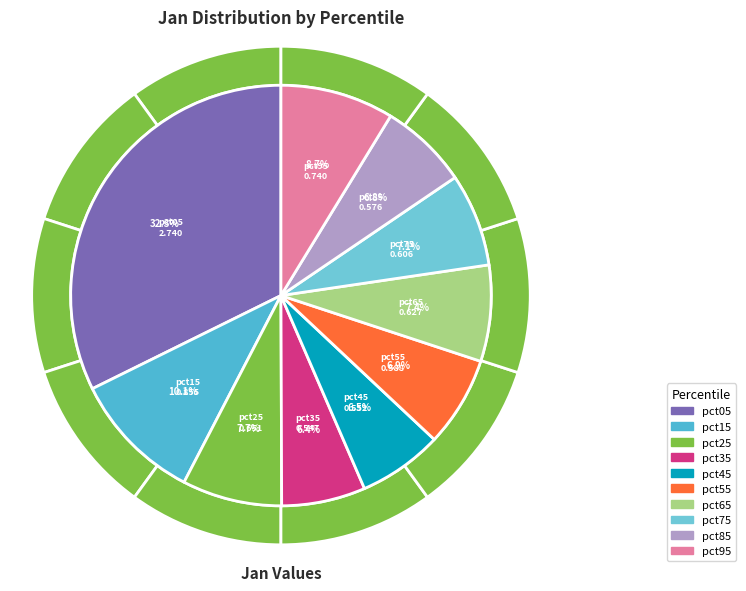

Do pct05 and pct75 together represent more than half of the pie?

No